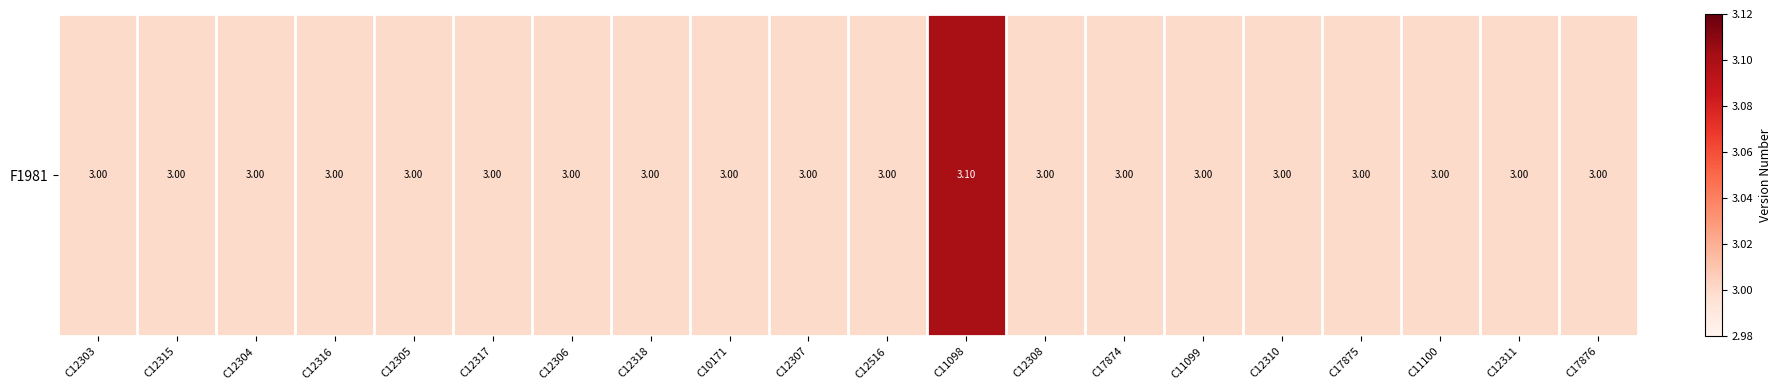

How many data points does each series have?

20